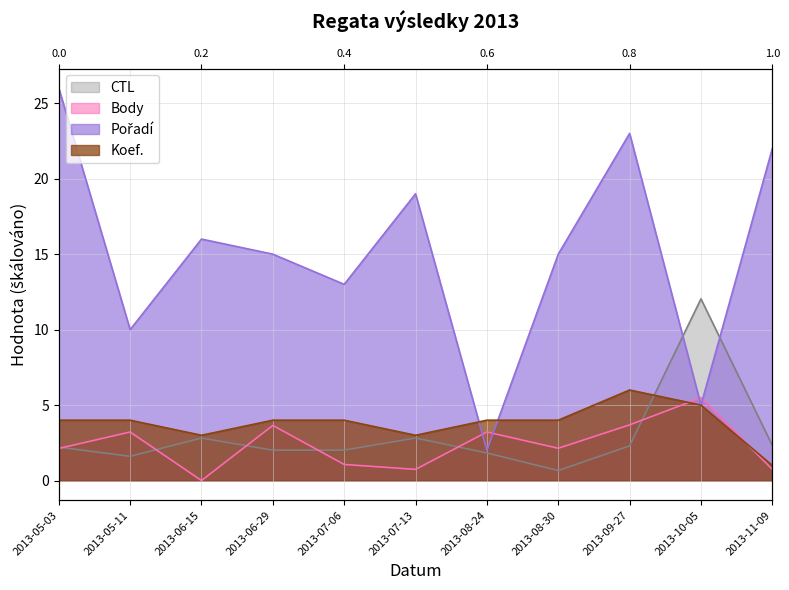

The value of Koef. at 2013-06-29 is 7.0. True or false?

False